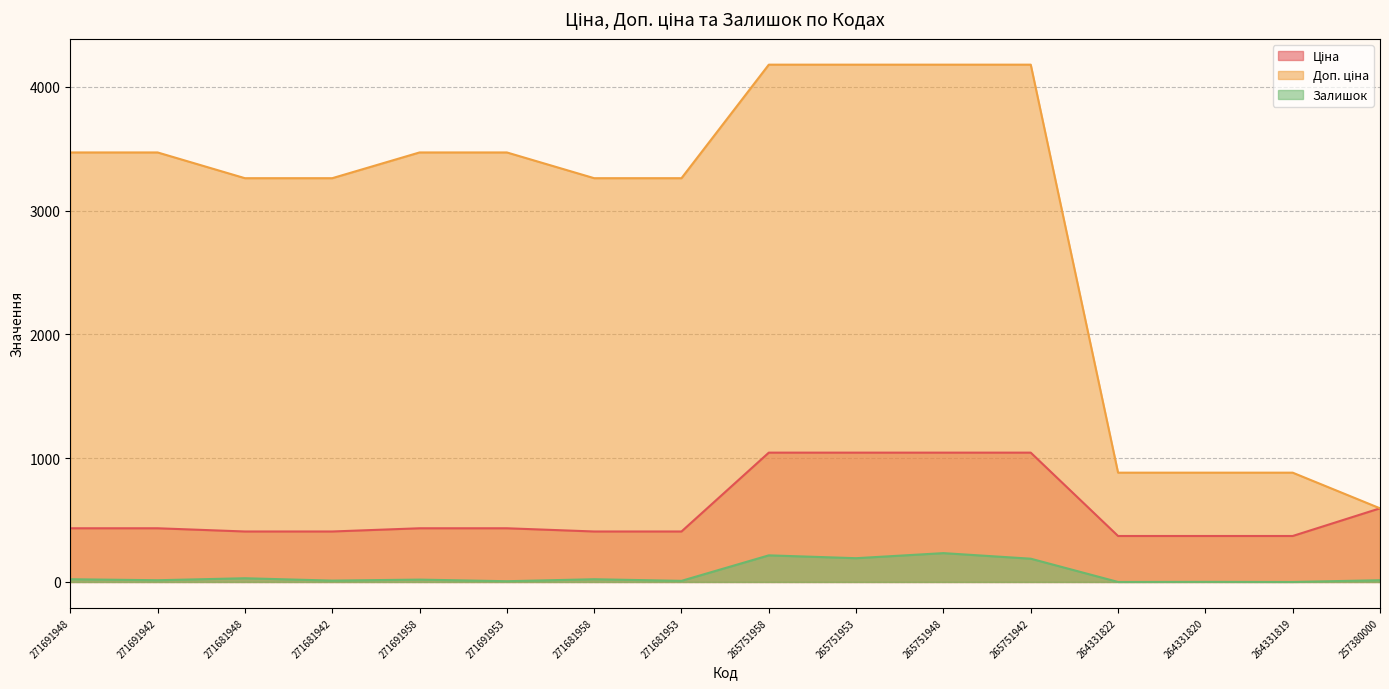

True or false: Ціна has a value of 433.8 at 271691942.

True